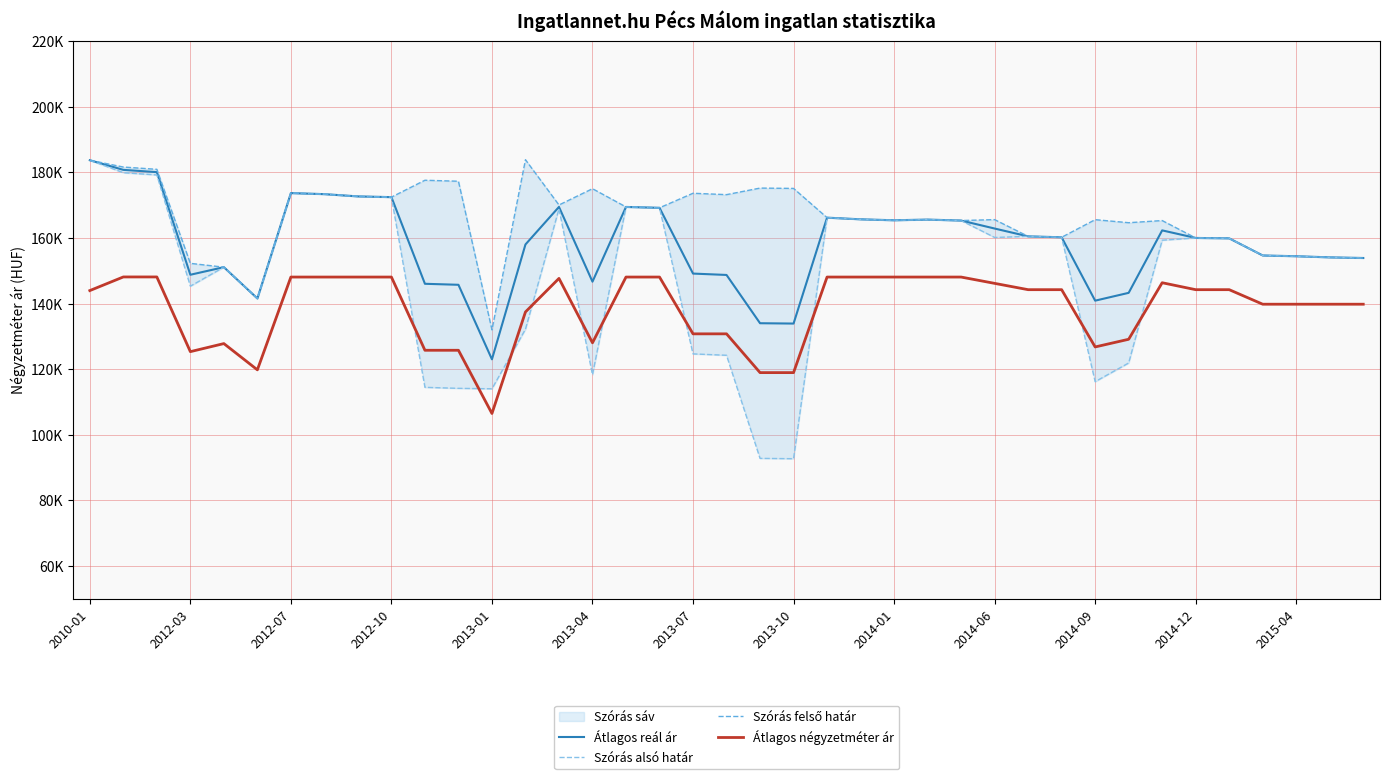

True or false: Szórás felső határ and Átlagos reál ár cross at least once.

False